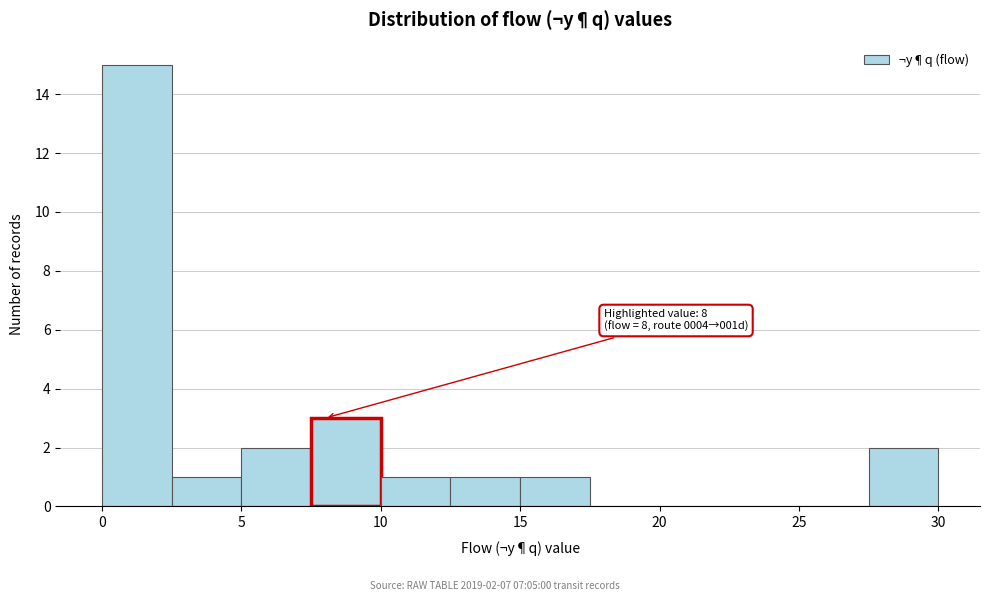

Over which range of the x-axis is the bar tallest?

0.0 to 2.5